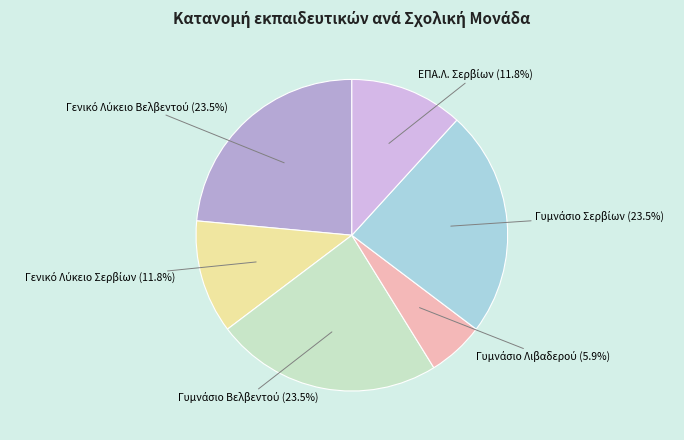

Is there a majority slice in this chart?

No